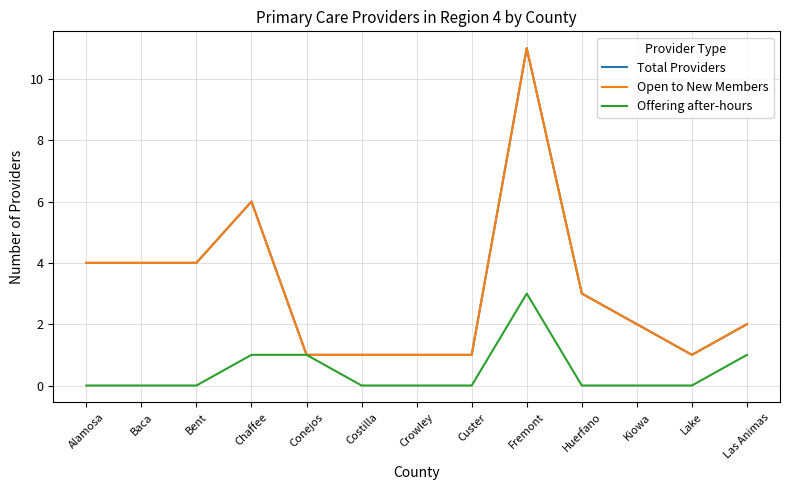

Does the chart have visible grid lines?

Yes